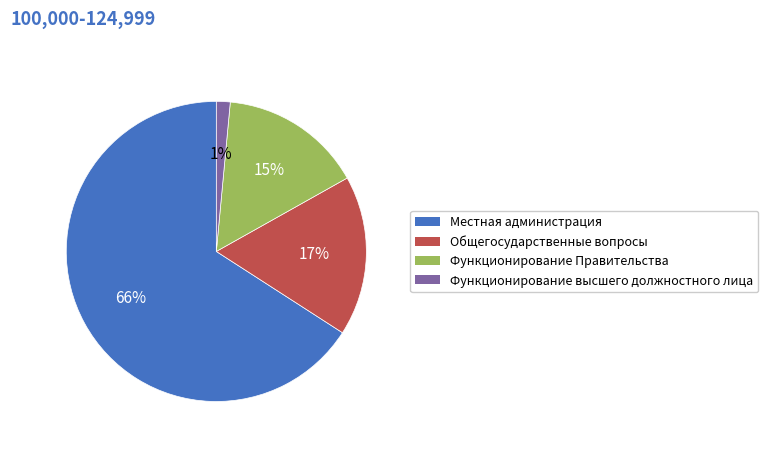

How many slices are in this pie chart?

4